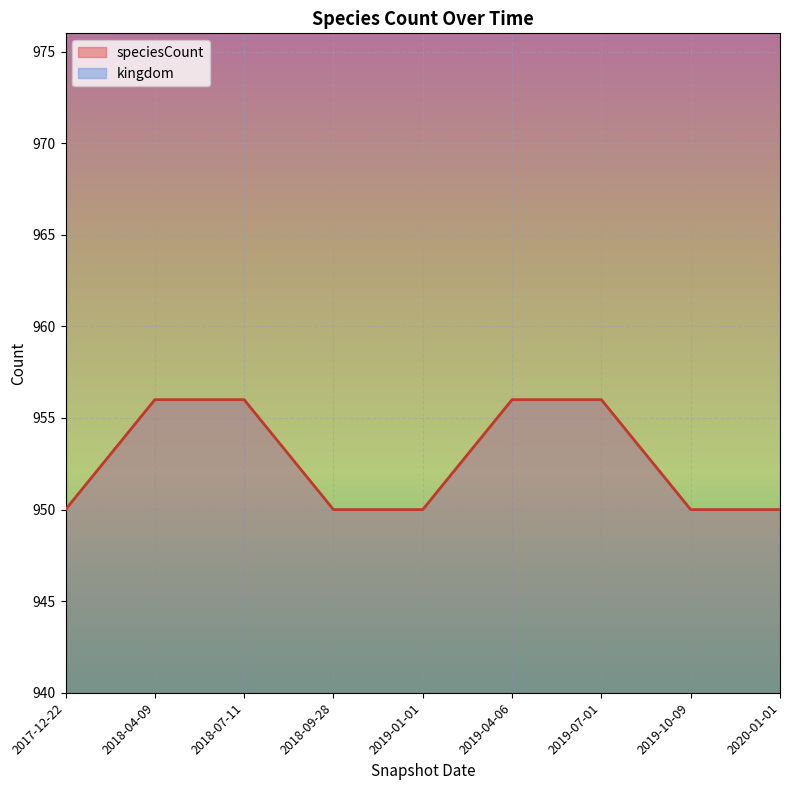

List the labels in order of value, smallest first.

2017-12-22, 2018-09-28, 2019-01-01, 2019-10-09, 2020-01-01, 2018-04-09, 2018-07-11, 2019-04-06, 2019-07-01